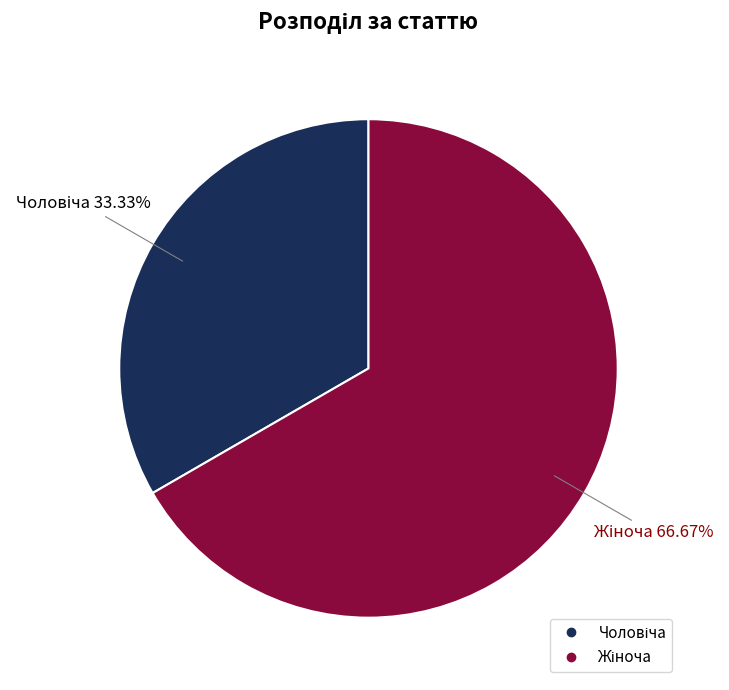

Is there any slice that represents more than half of the pie?

Yes